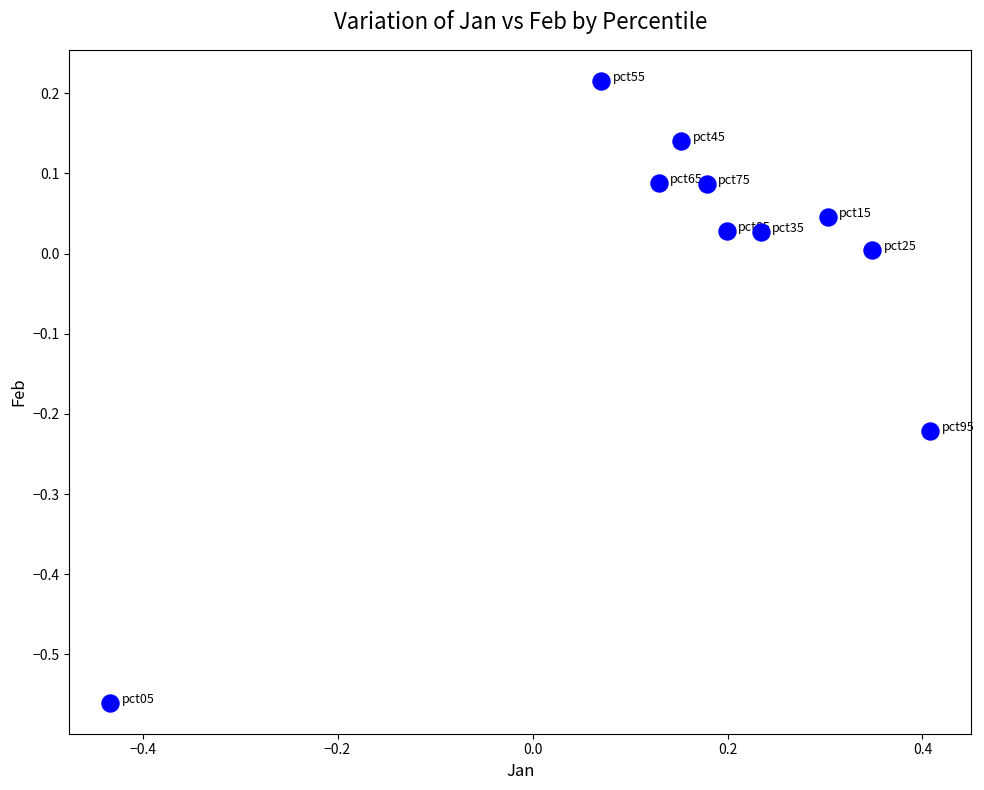

What is the range of Y values (max minus min)?

0.8